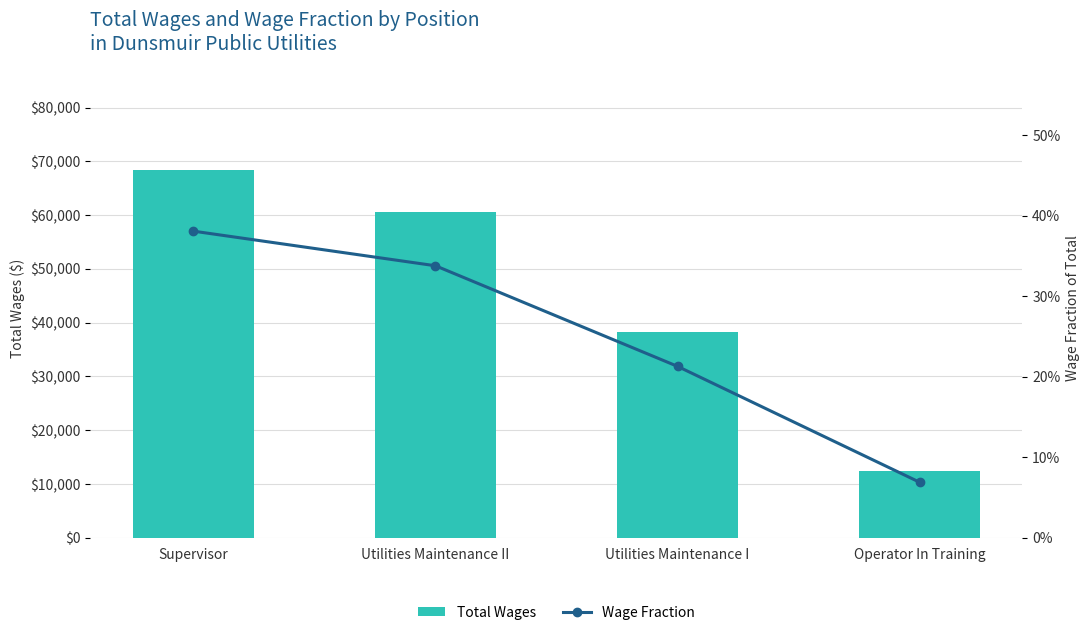

What is the highest value of the Wage Fraction series?

0.4